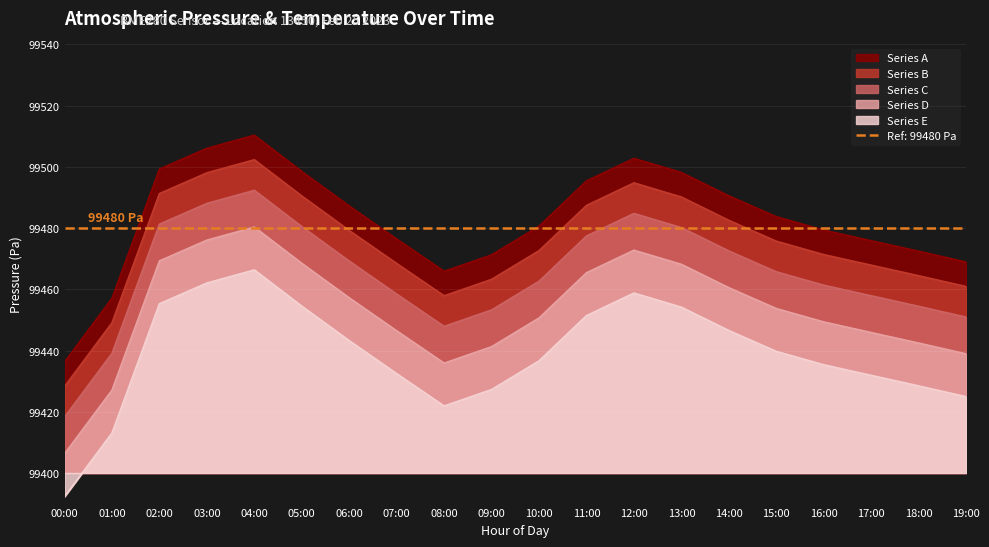

Read the value at 06:00.

99487.2